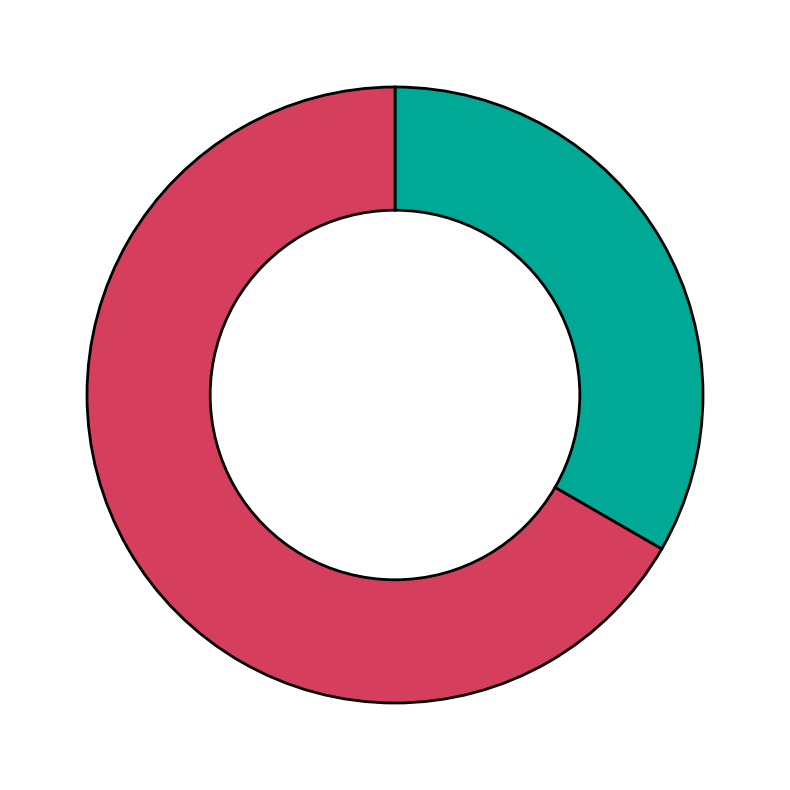

Does any single category account for the majority?

Yes